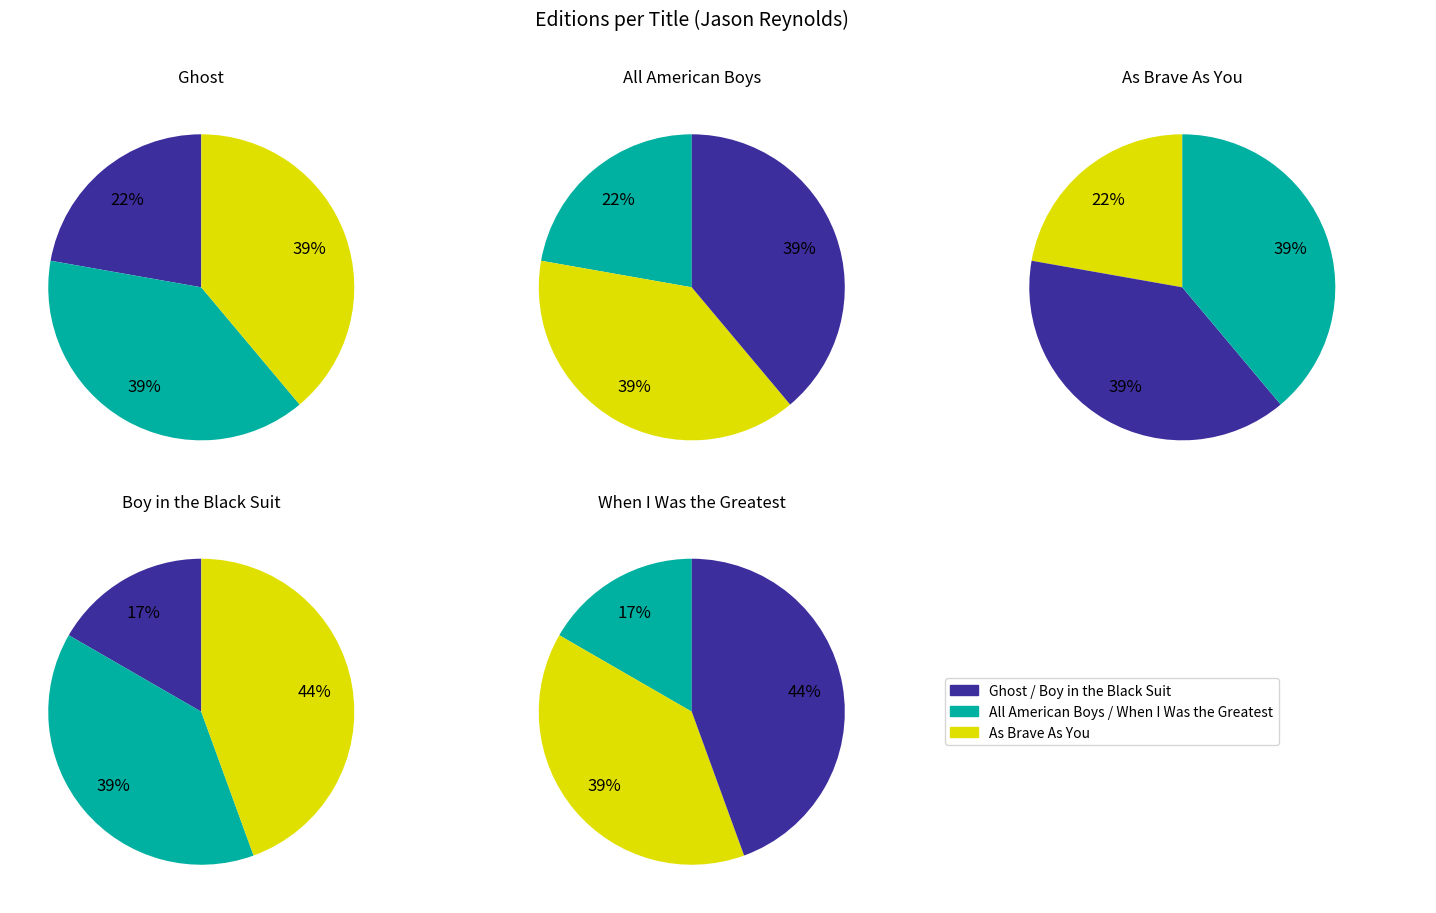

What is the smallest slice in the pie chart?

Boy in the Black Suit